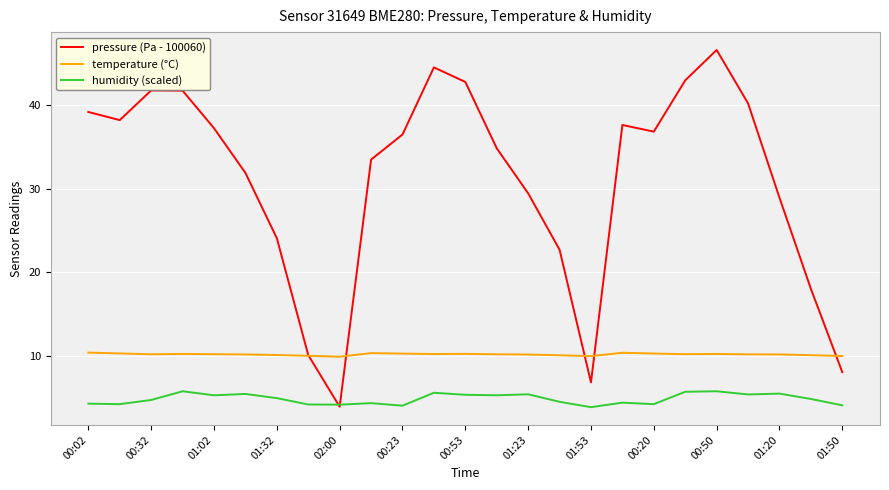

True or false: humidity (scaled) and temperature (°C) cross at least once.

False